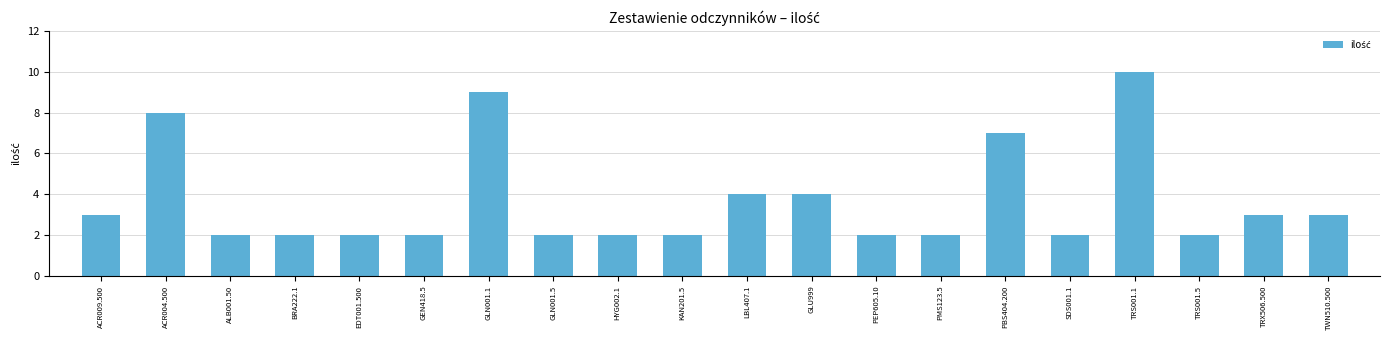

Reading left to right, list all the values displayed in this chart.

ACR009.500=3	ACR004.500=8	ALB001.50=2	BRA222.1=2	EDT001.500=2	GEN418.5=2	GLN001.1=9	GLN001.5=2	HYG002.1=2	KAN201.5=2	LBL407.1=4	GLU999=4	PEP605.10=2	PMS123.5=2	PBS404.200=7	SDS001.1=2	TRS001.1=10	TRS001.5=2	TRX506.500=3	TWN510.500=3